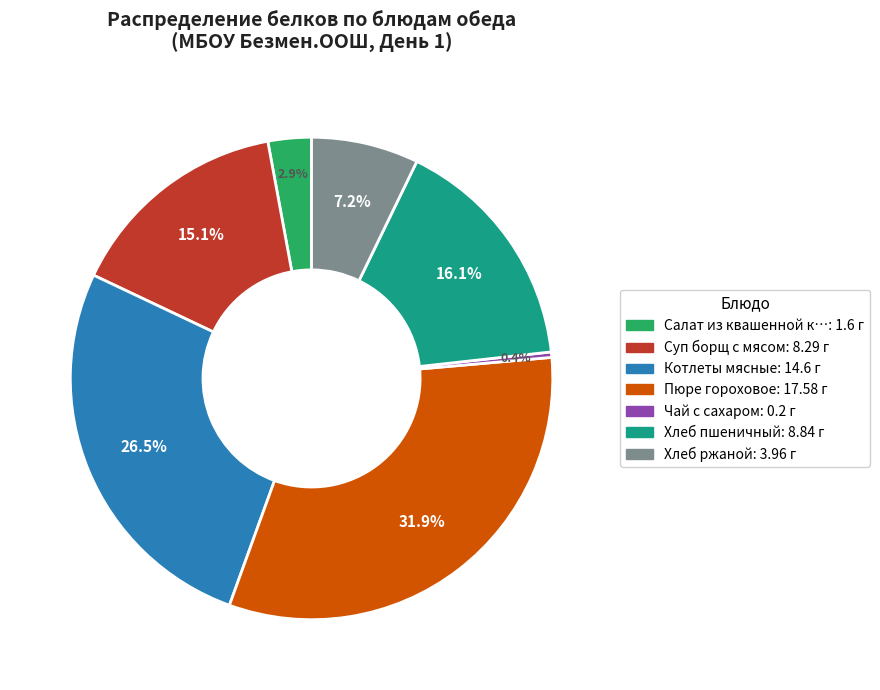

Does any single category account for the majority?

No